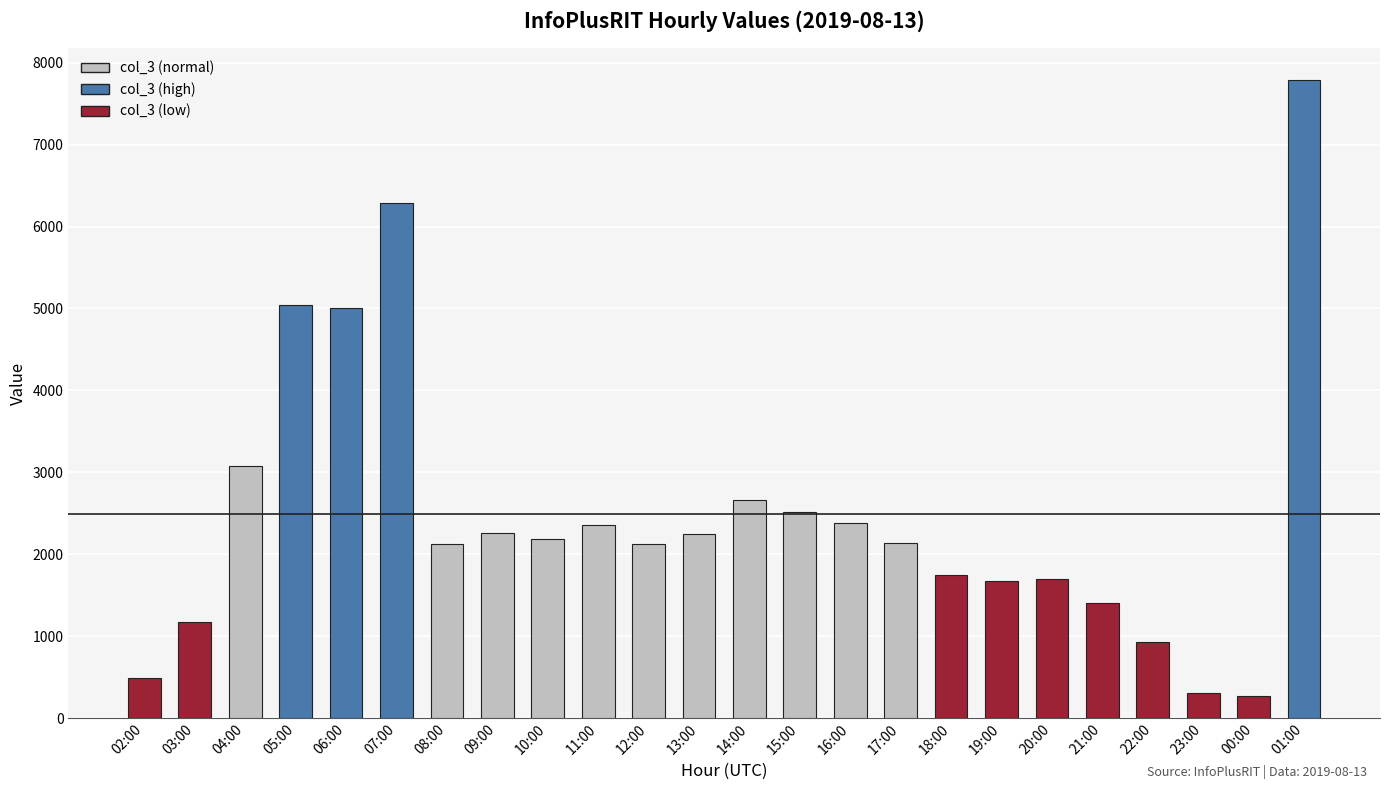

The value at 15:00 is 528. True or false?

False